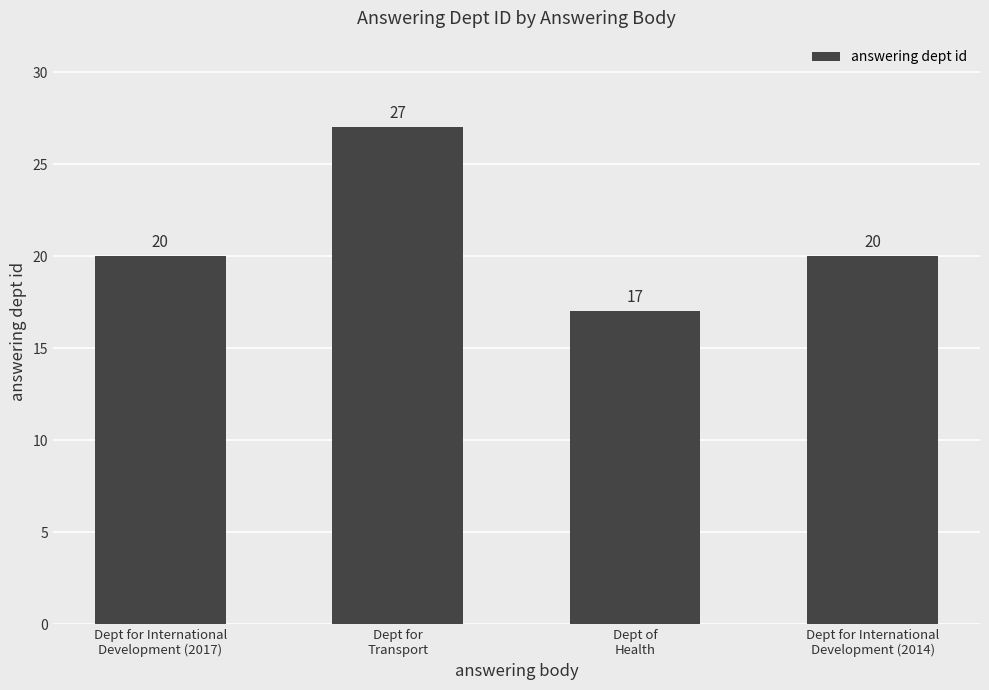

How many data points are less than 20?

1